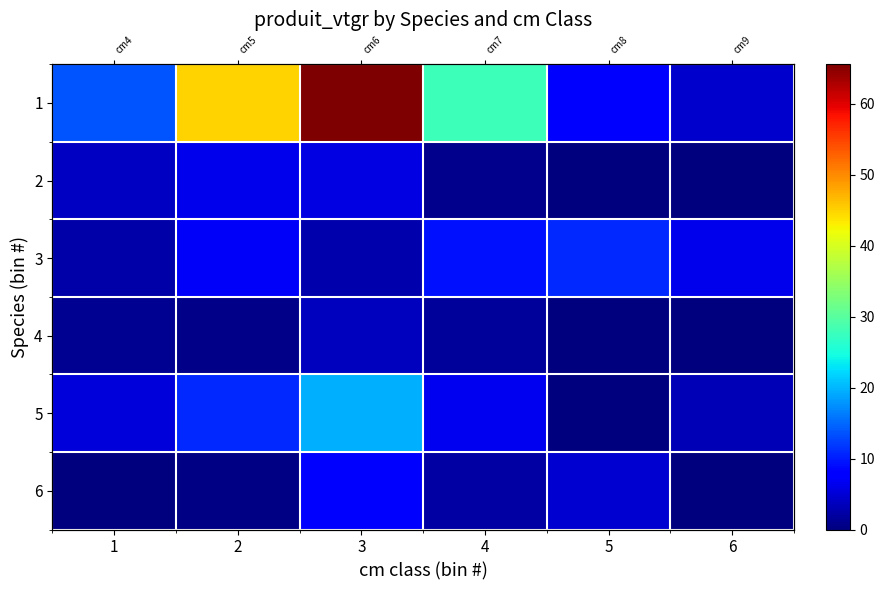

Is it true that 1 equals 13.6 at 1?

True